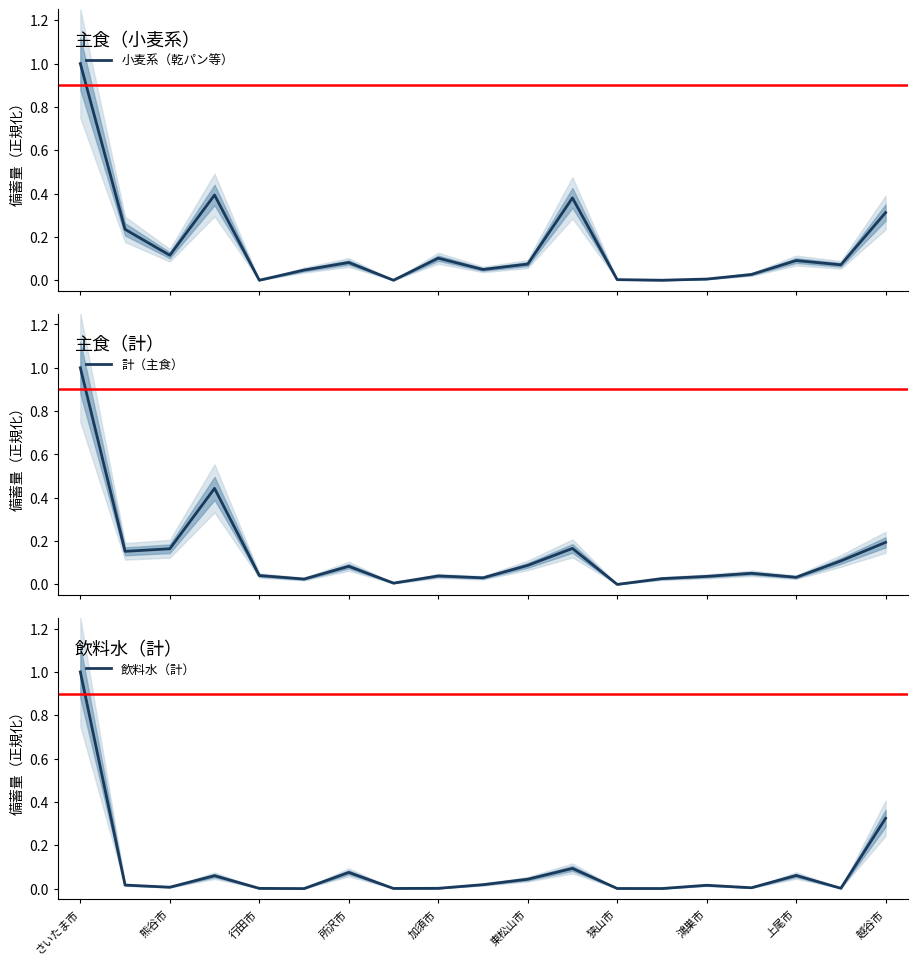

What are all the series names shown in the legend?

小麦系（乾パン等）, 計（主食）, 飲料水（計）